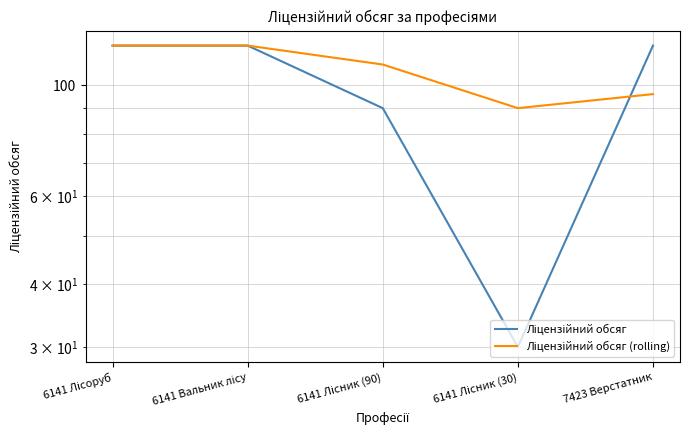

Which series has the largest total across all categories?

Ліцензійний обсяг (rolling)